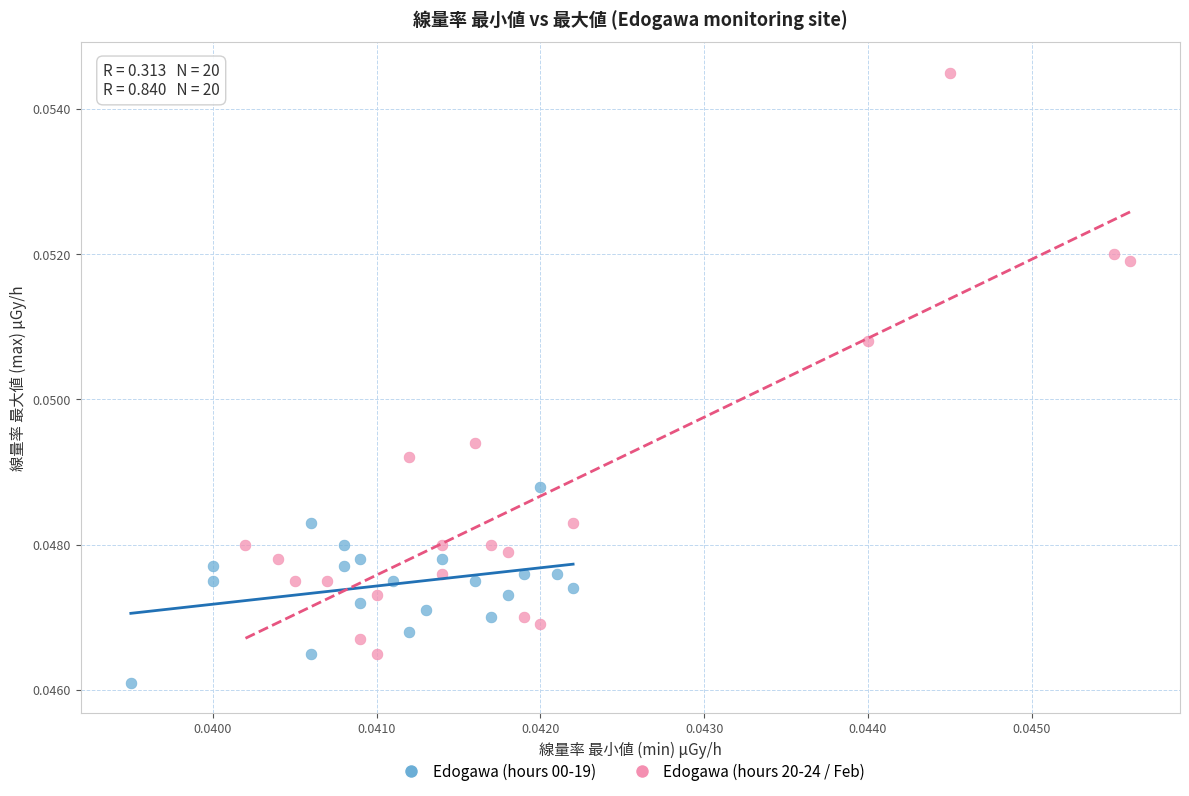

Which series contains the highest Y value?

Edogawa (hours 20-24 / Feb)